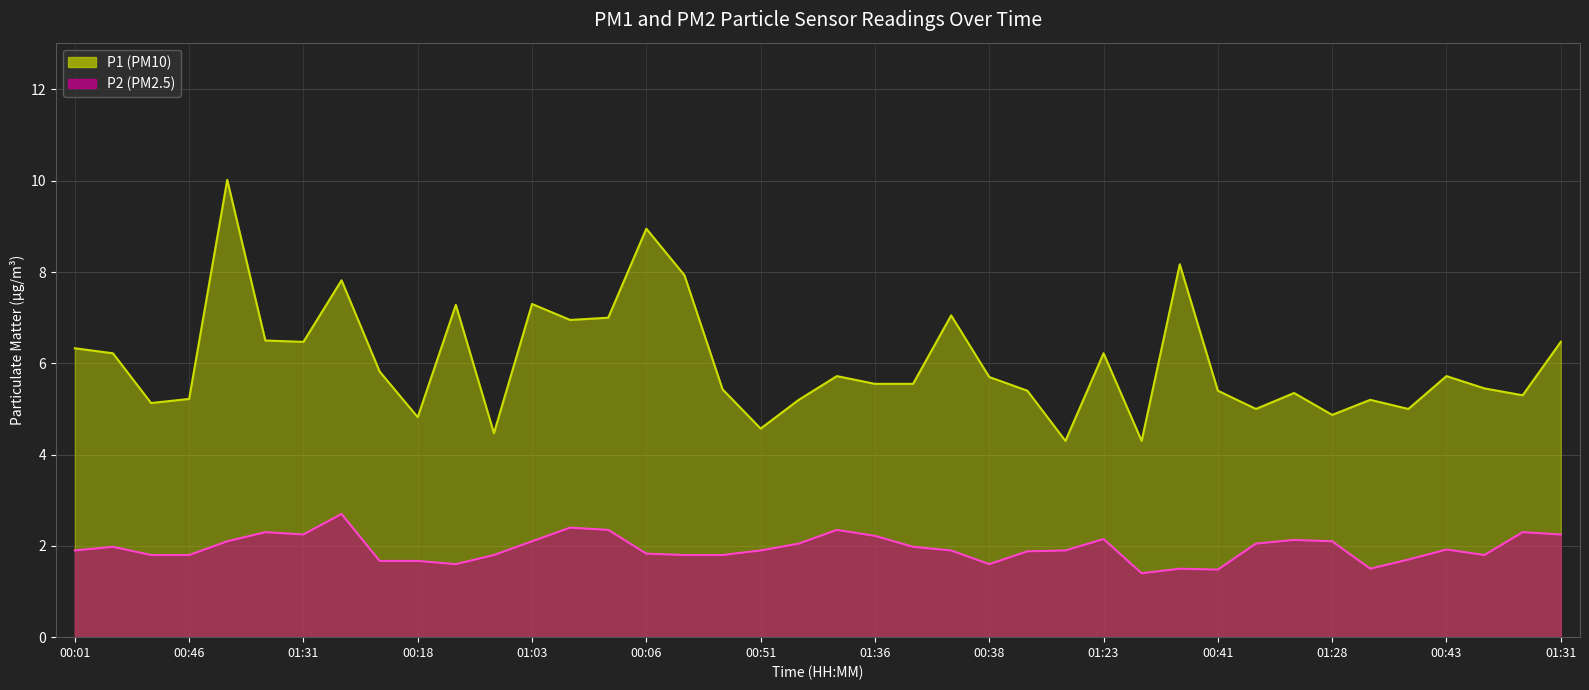

At which label does P1 first exceed 5?

00:01